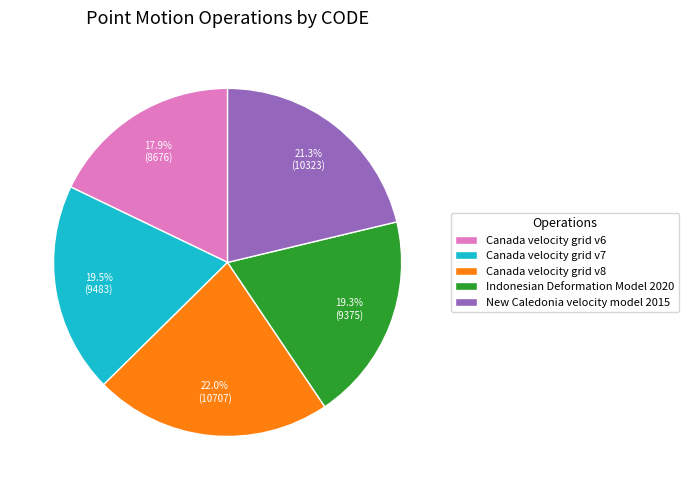

What percentage is NOT represented by New Caledonia velocity model 2015?

78.7%